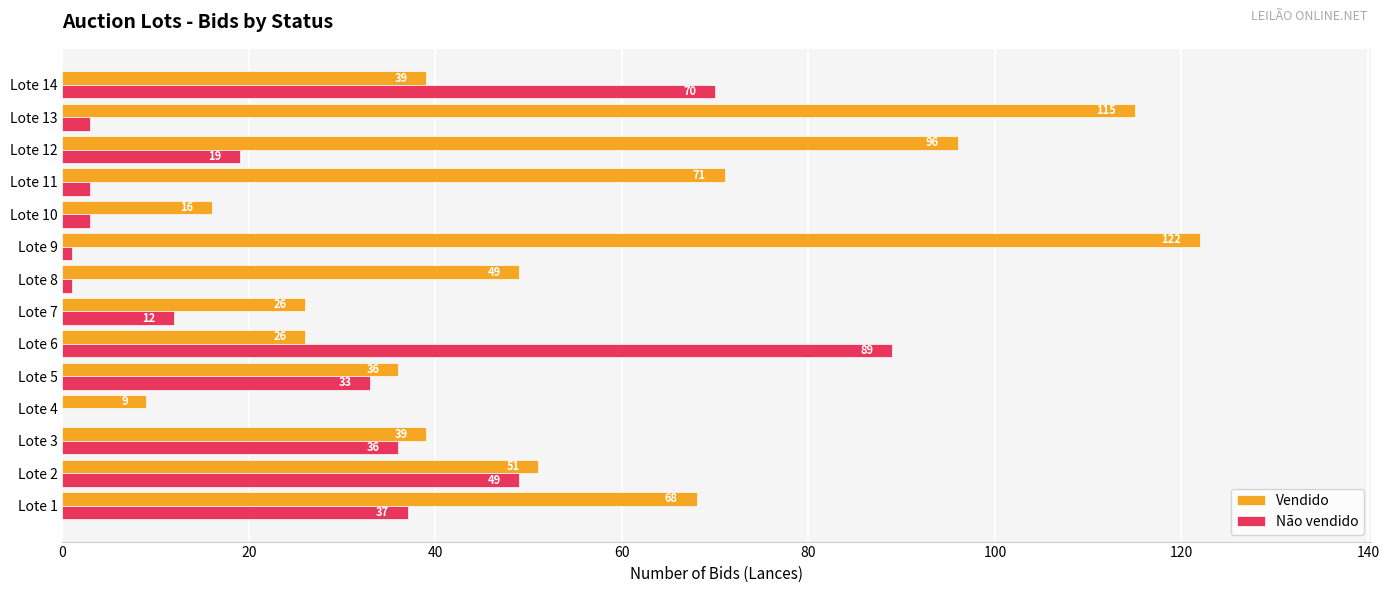

How many series are shown in this chart?

2